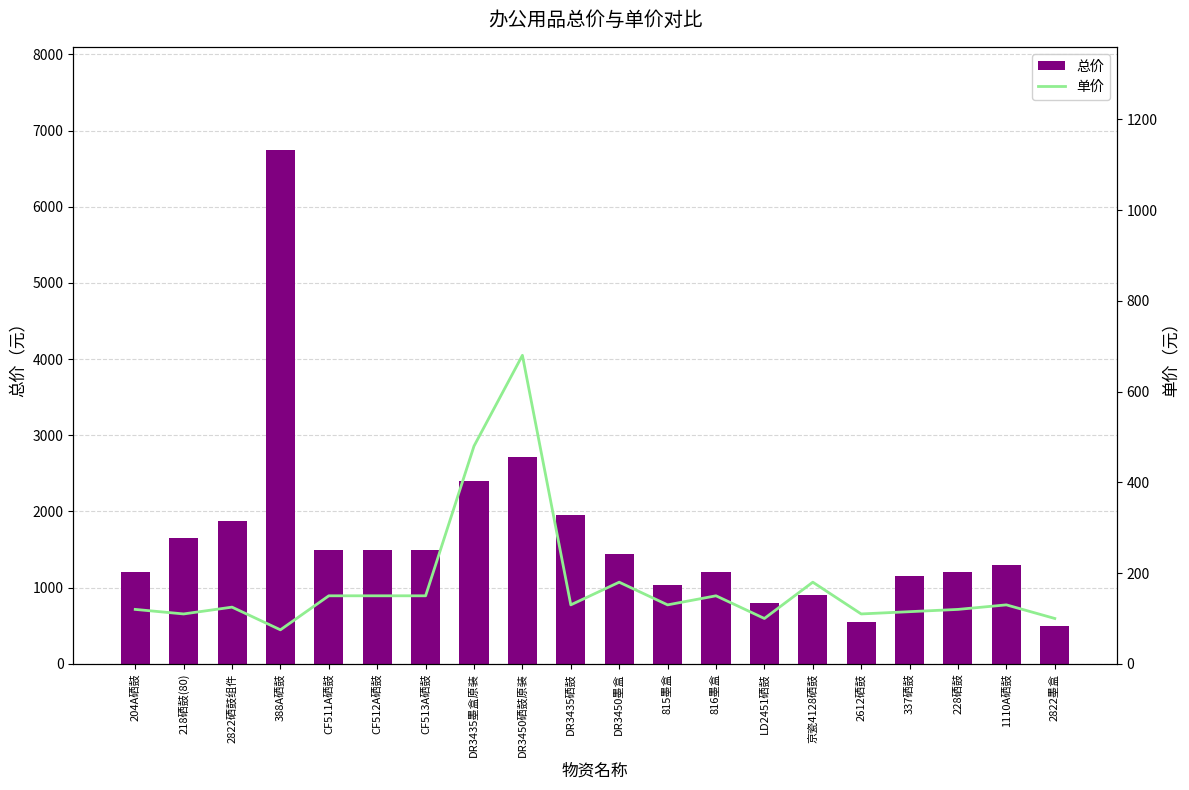

How many data points does each series have?

20